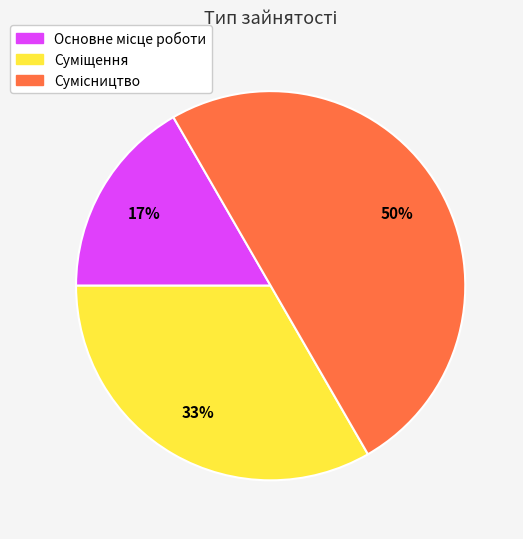

To the nearest percent, what is the average slice percentage?

33%